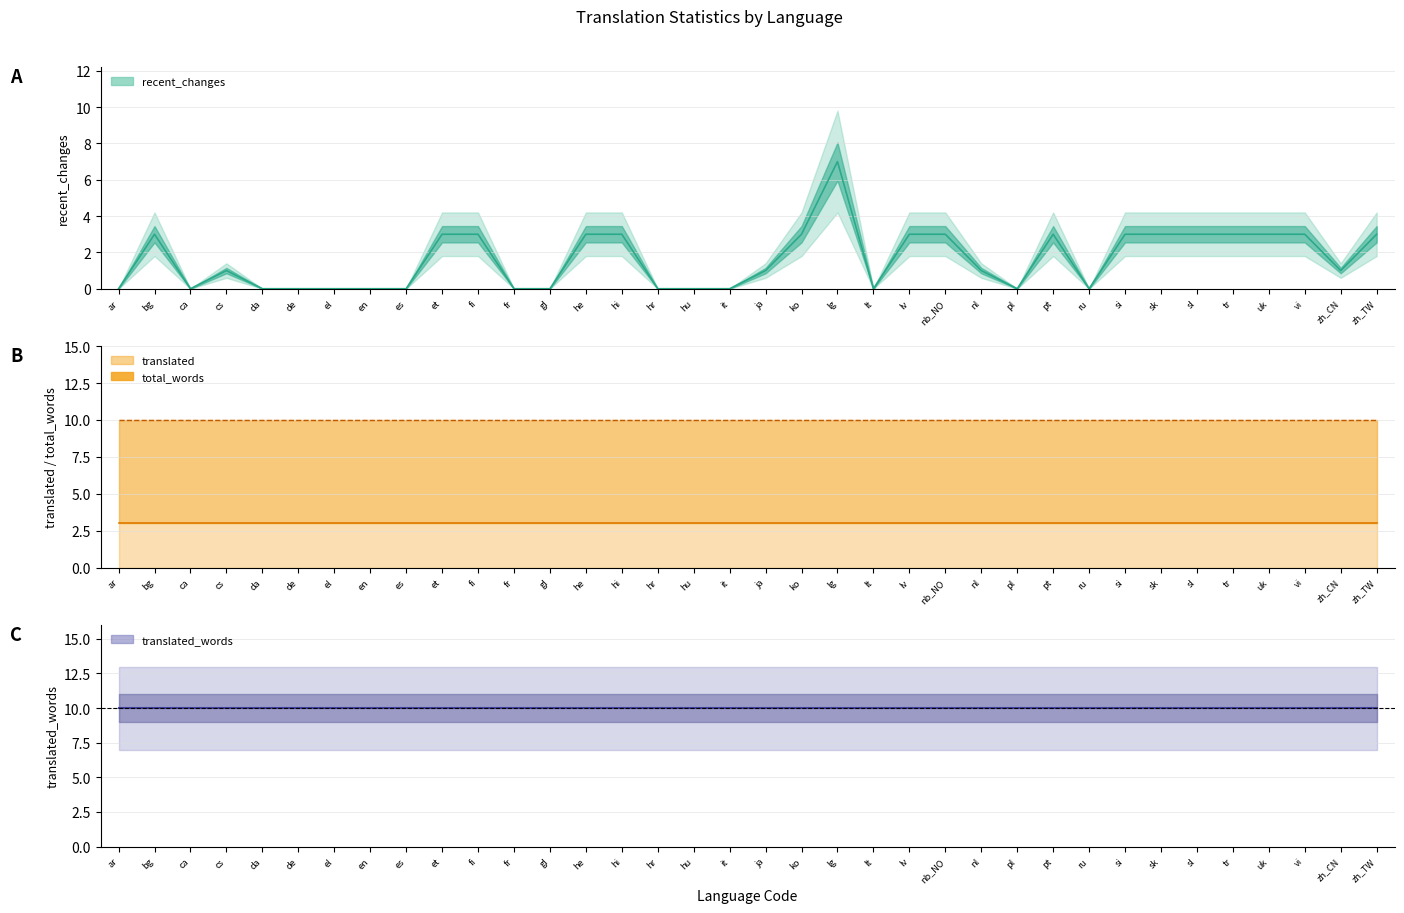

Is it true that translated_words equals 5 at es?

False